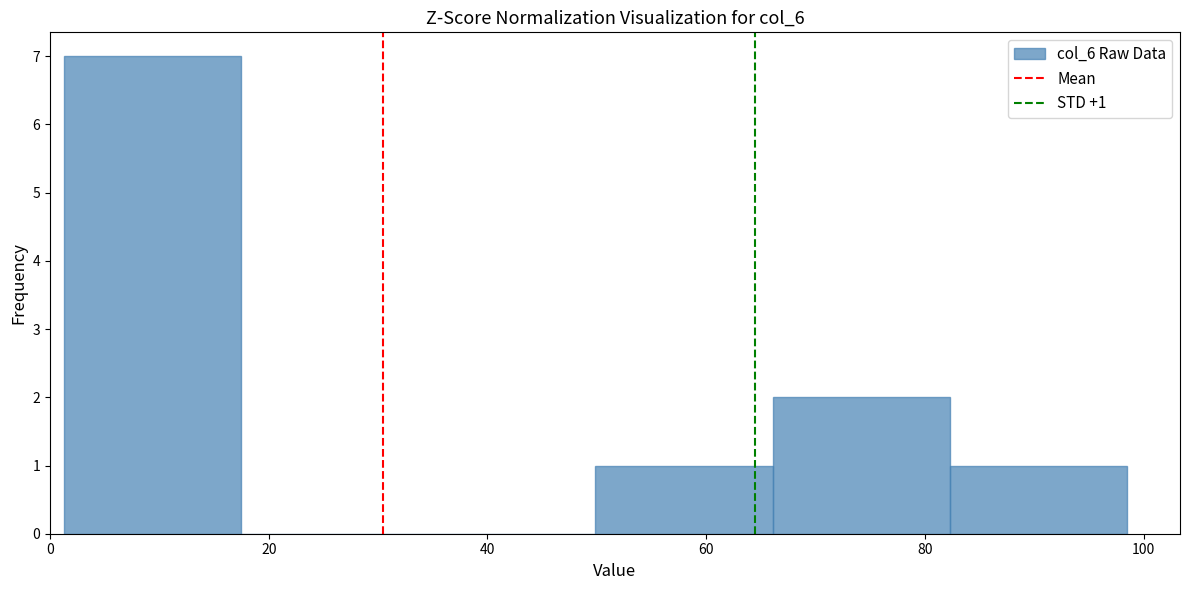

Which range on the x-axis has the tallest bar?

2 to 18